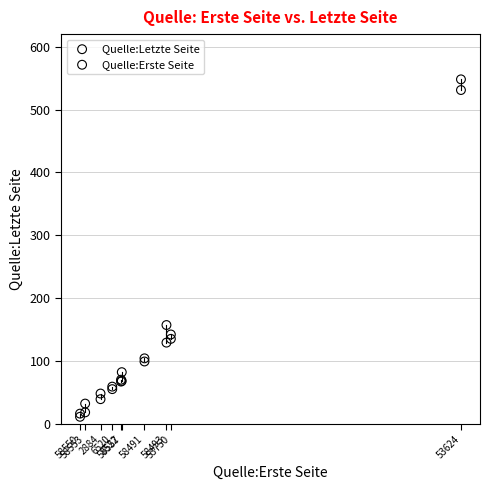

Which series reaches the maximum Y coordinate?

Quelle:Letzte Seite